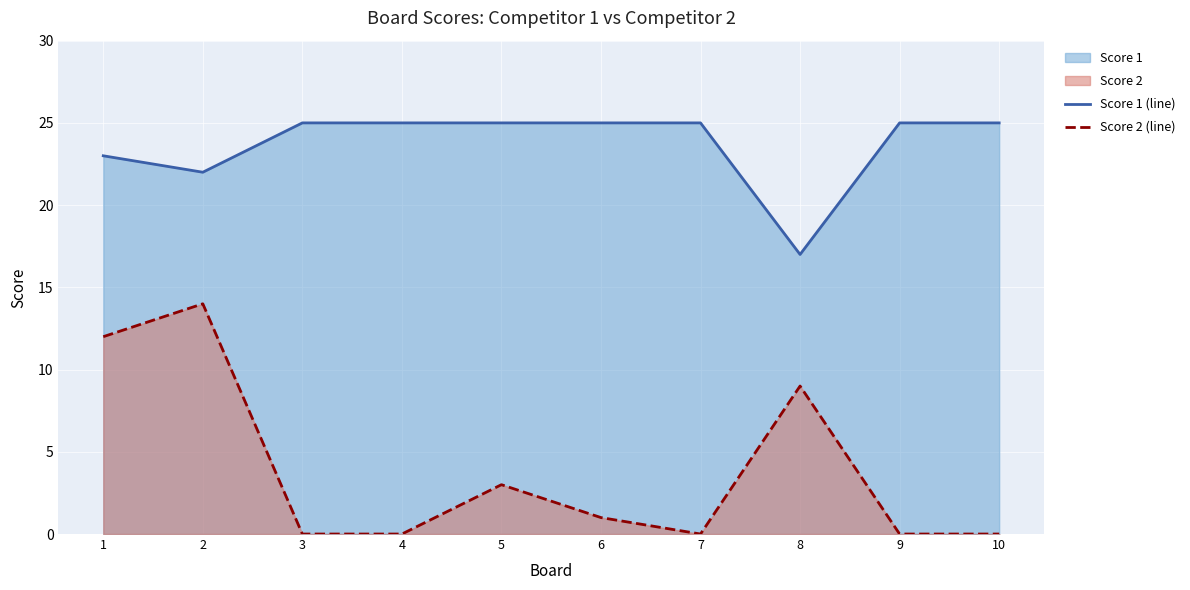

The value of Score 1 (line) at 3 is 25. True or false?

True